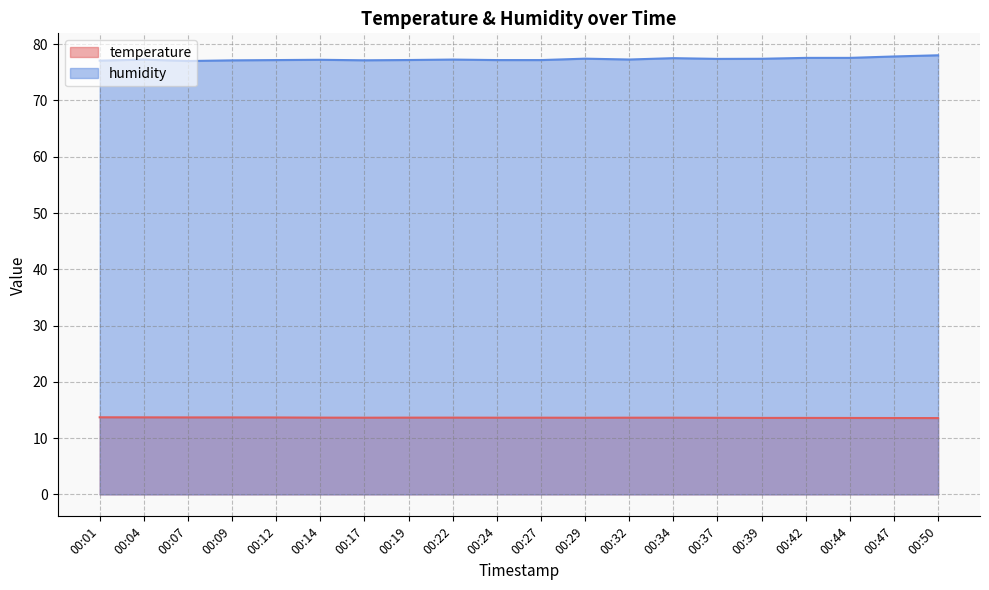

In humidity, how many points are lower than both neighbors (excluding endpoints)?

4